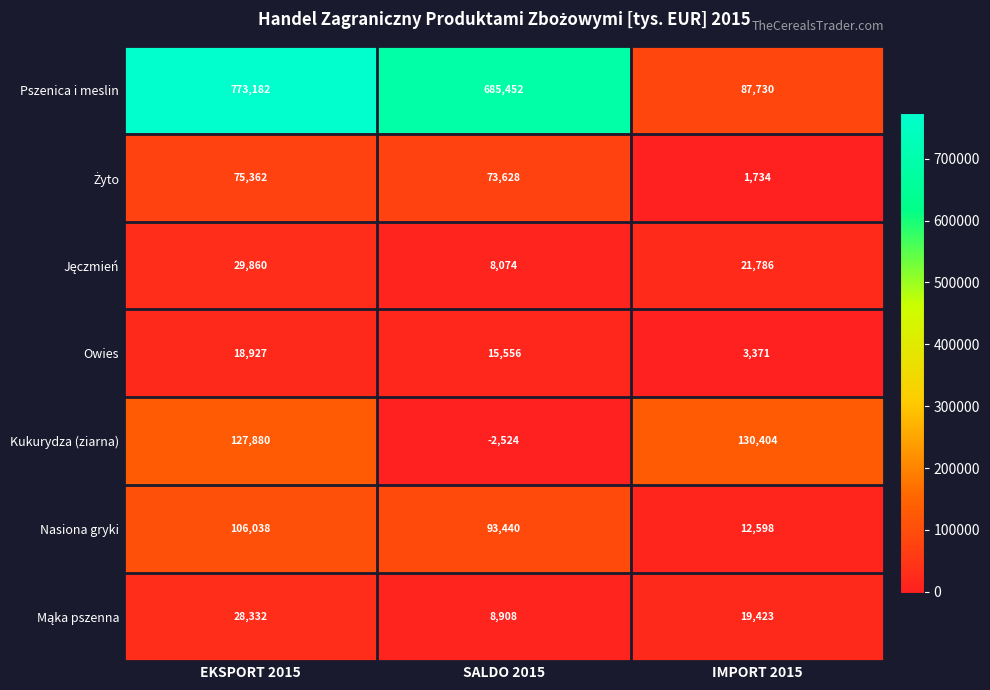

Which label corresponds to the largest value in the chart?

EKSPORT 2015